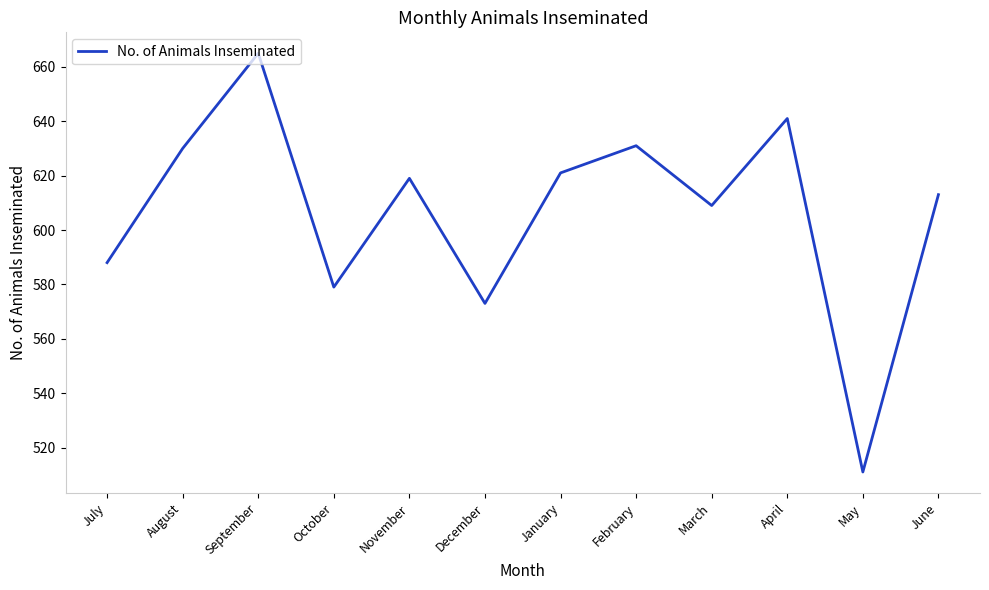

Is this an area chart (filled region under the line)?

No